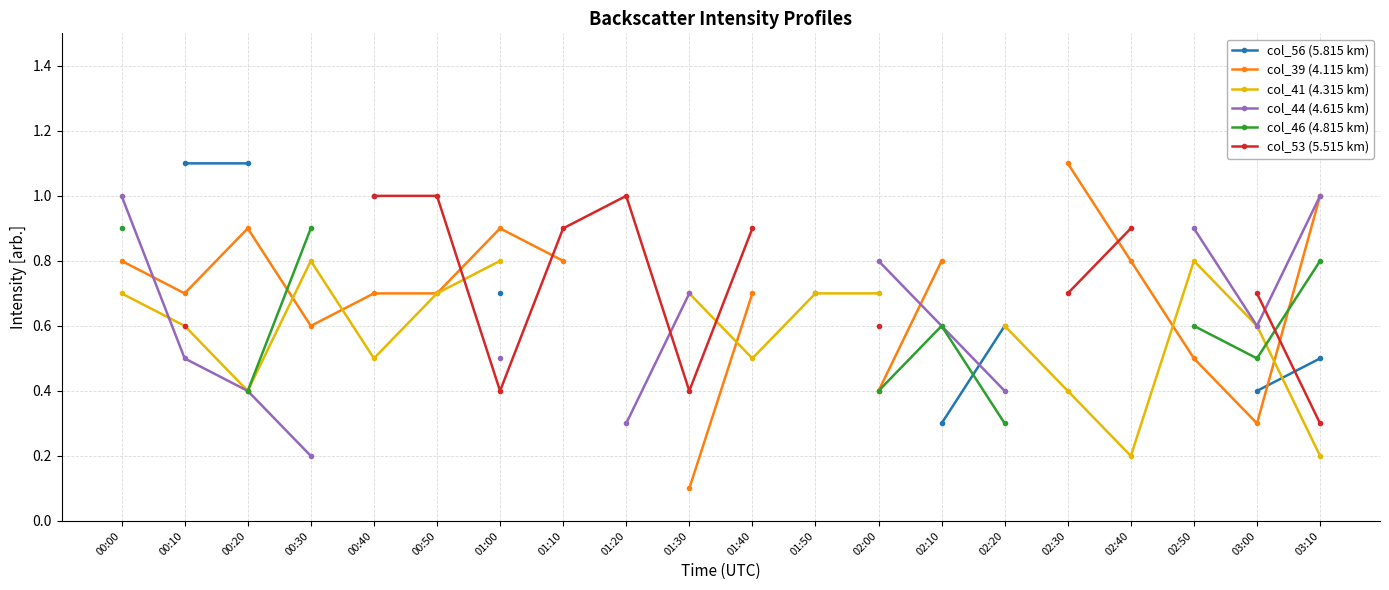

What position from the right is 00:30?

17